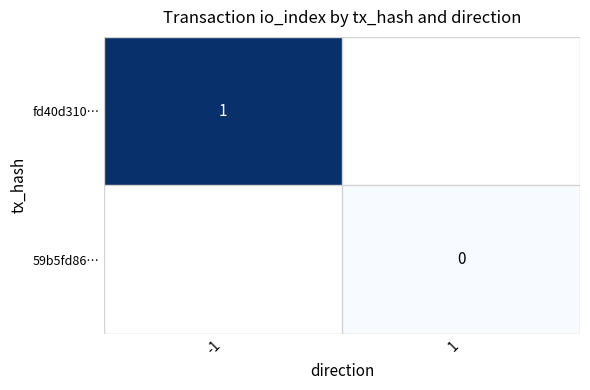

True or false: fd40d310… has a value of 1 at -1.

True